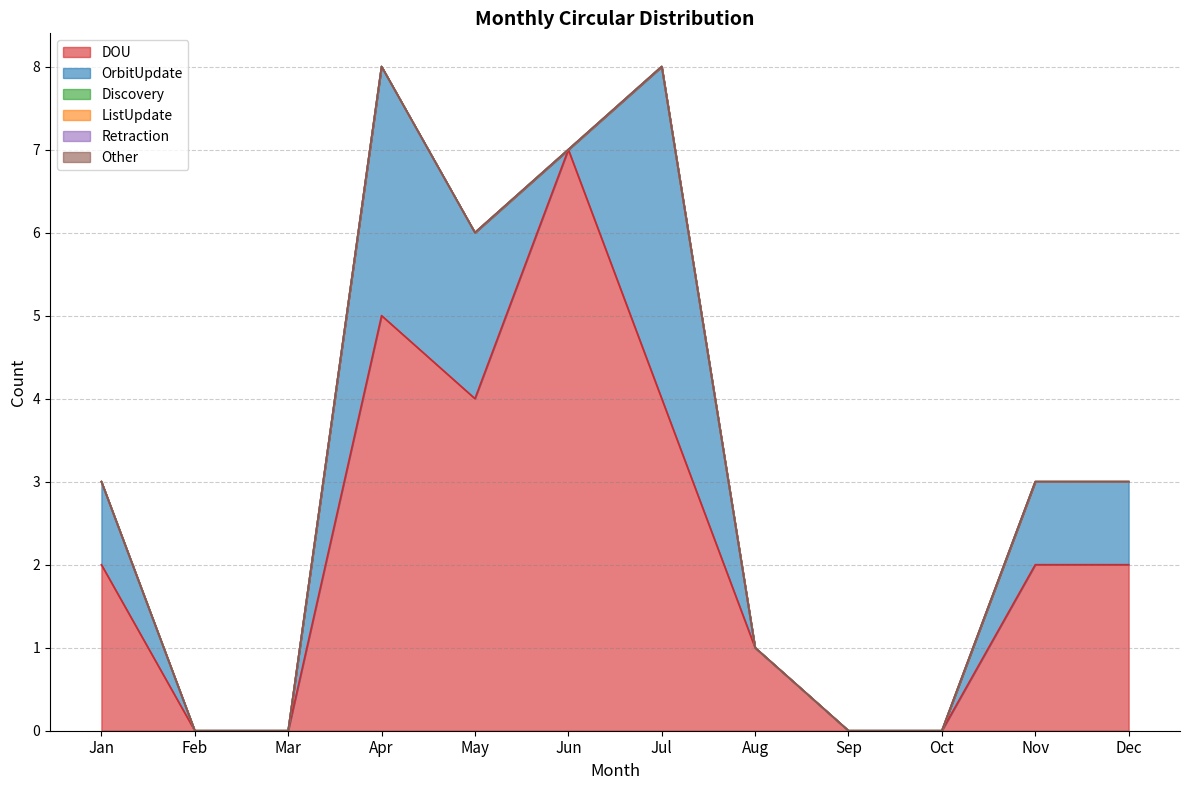

Is the value of OrbitUpdate at Jul greater than the value of DOU at Sep?

Yes